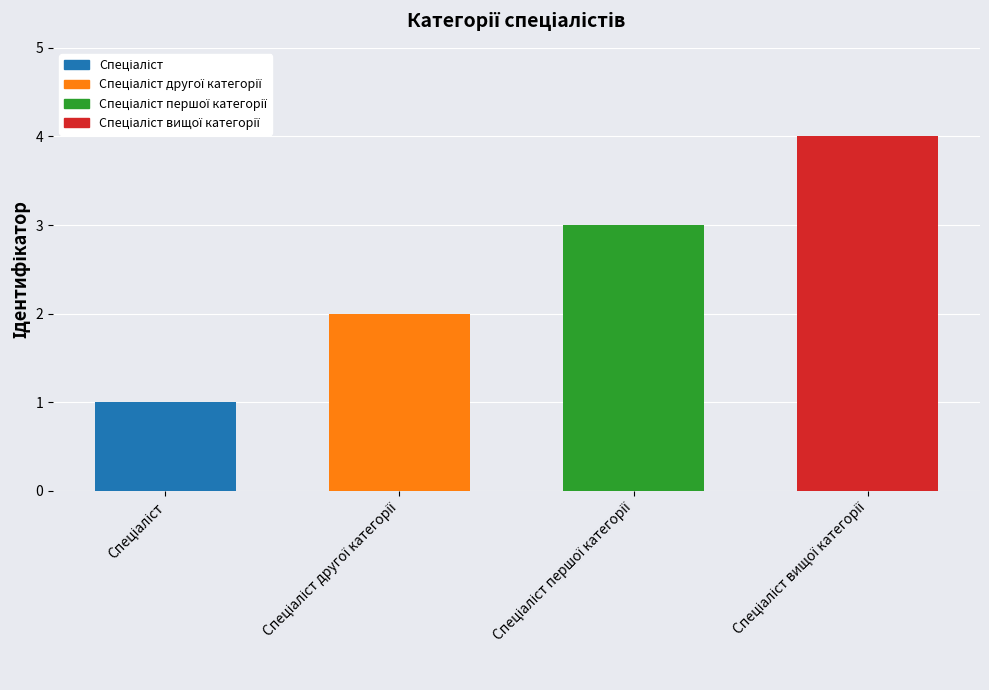

How many values are between 2 and 4?

3